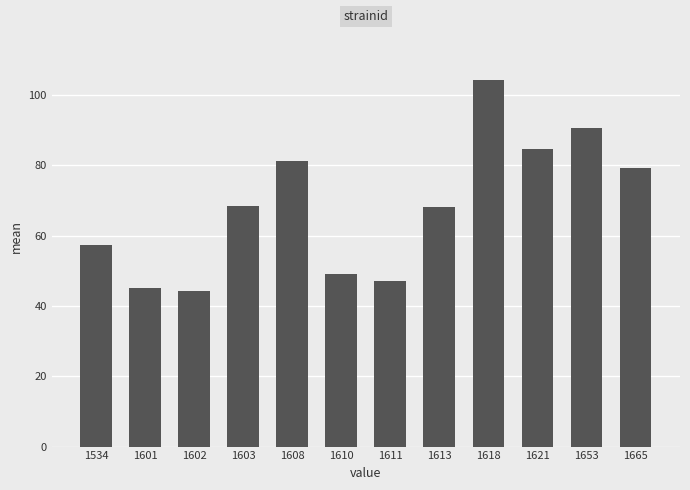

What is the value of the 10th bar from the left?

84.6